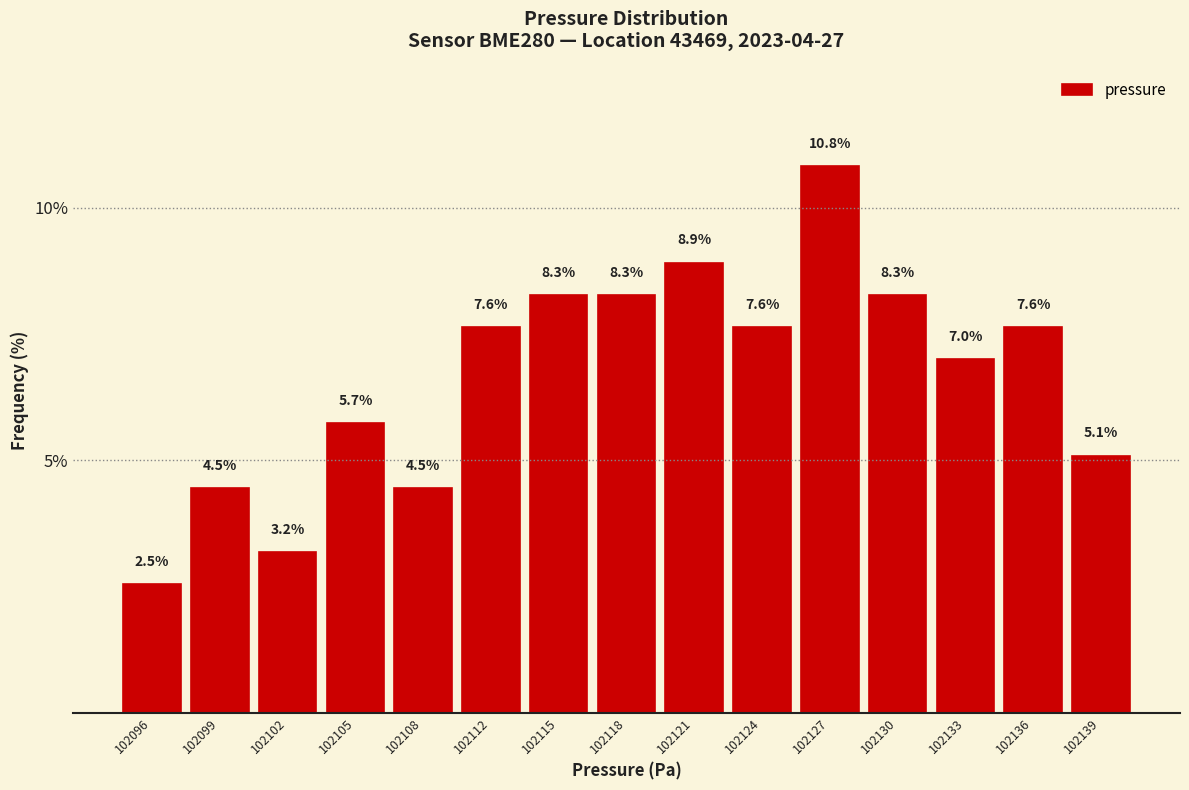

Reading left to right, list all the values displayed in this chart.

102096=2.5	102099=4.5	102102=3.2	102105=5.7	102108=4.5	102112=7.6	102115=8.3	102118=8.3	102121=8.9	102124=7.6	102127=10.8	102130=8.3	102133=7.0	102136=7.6	102139=5.1